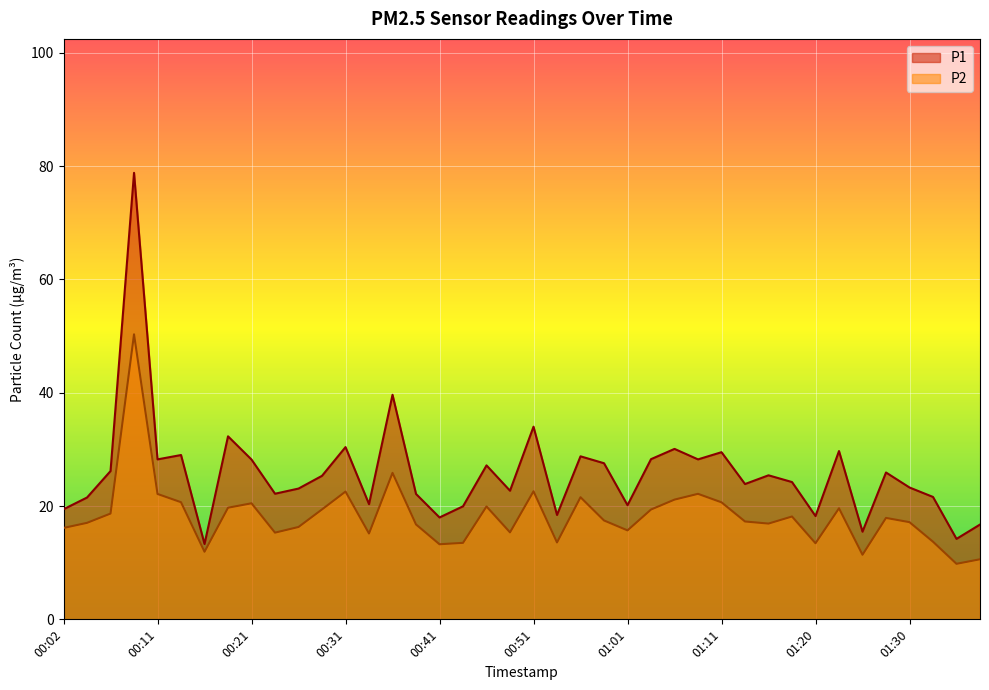

In P2, how many points are lower than both neighbors (excluding endpoints)?

11